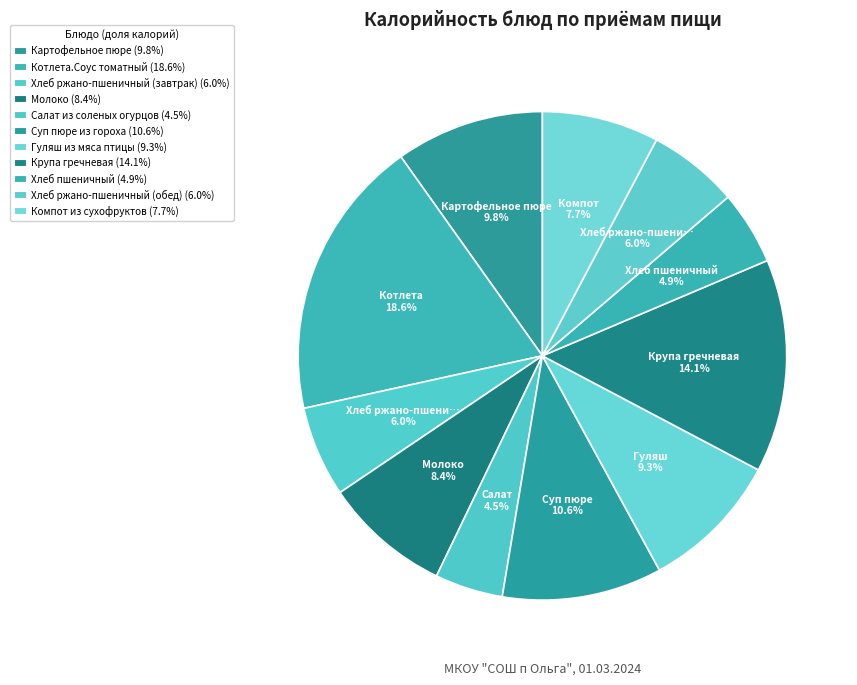

Combined, do Гуляш из мяса птицы and Хлеб ржано-пшеничный (обед) account for over 50%?

No